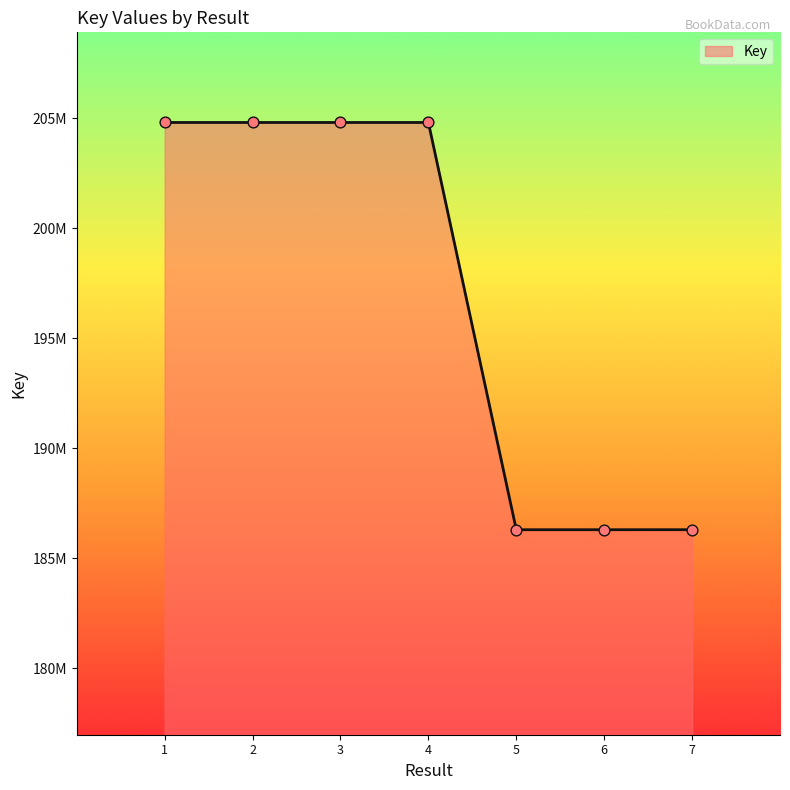

Approximately how many times larger is the value at 1 compared to 7?

1.1